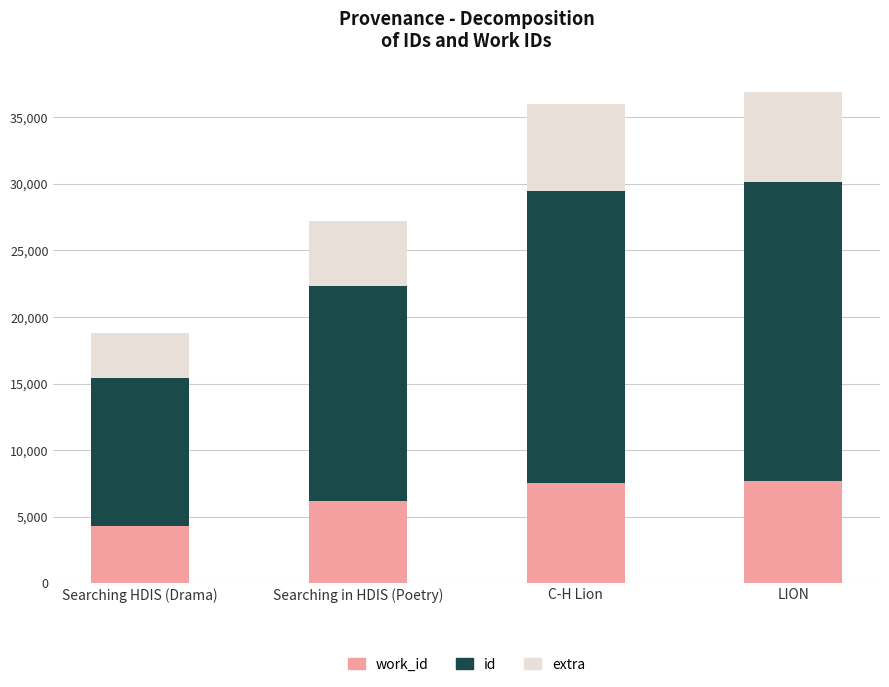

How many distinct data groups are displayed?

3